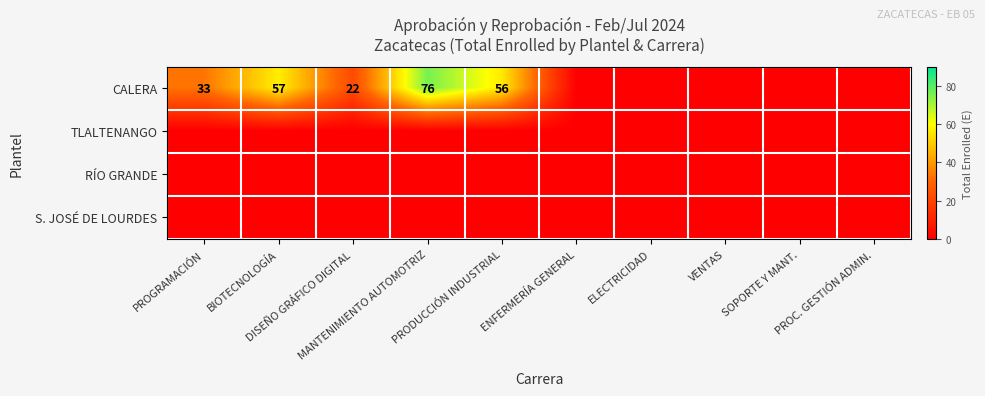

At which category does the chart reach its peak across all series?

MANTENIMIENTO AUTOMOTRIZ